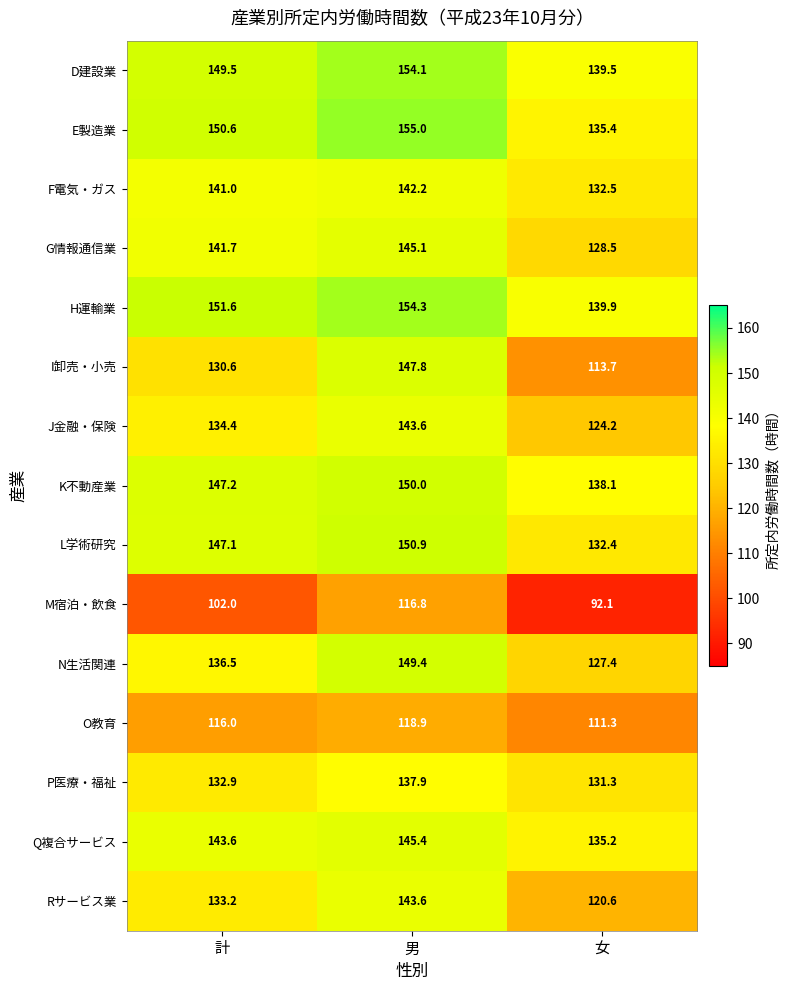

What is the sum of all Q複合サービス values?

424.2